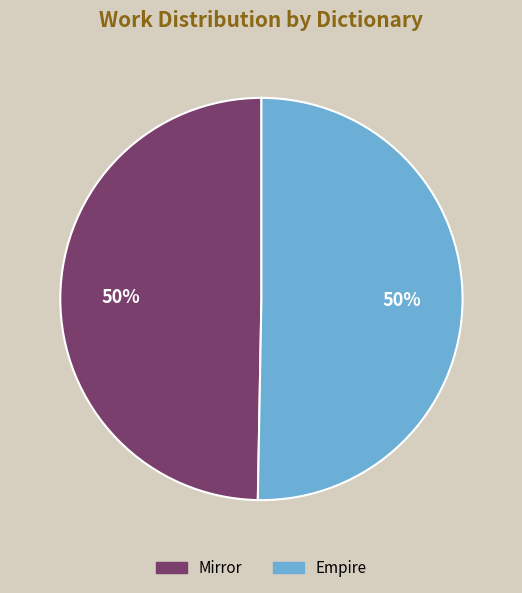

What percentage is the Mirror slice, to the nearest percent?

50%